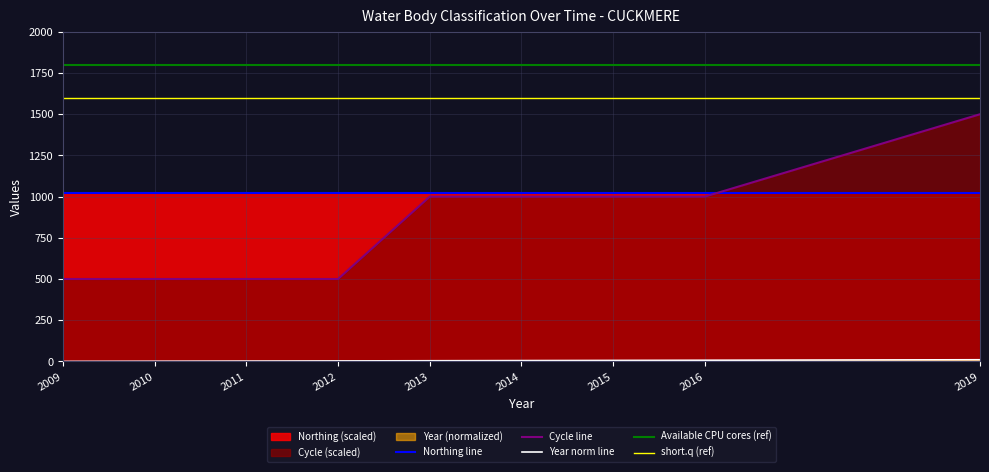

What is the difference between the maximum and minimum values in the Year series?

10